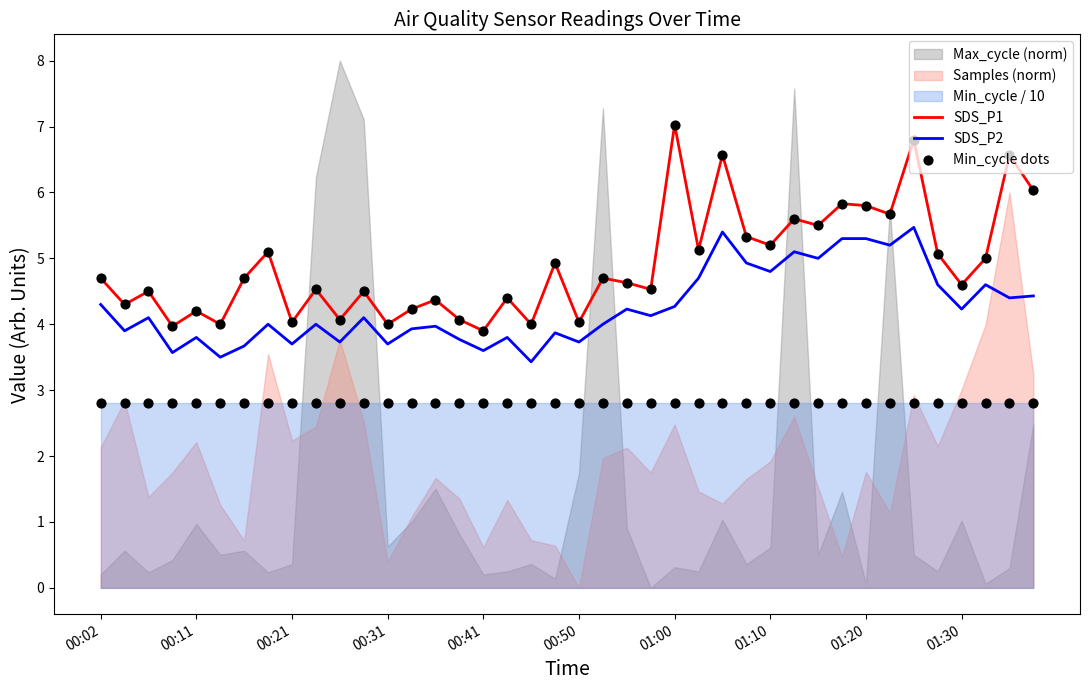

What is the lowest value of the SDS_P2 series?

3.4